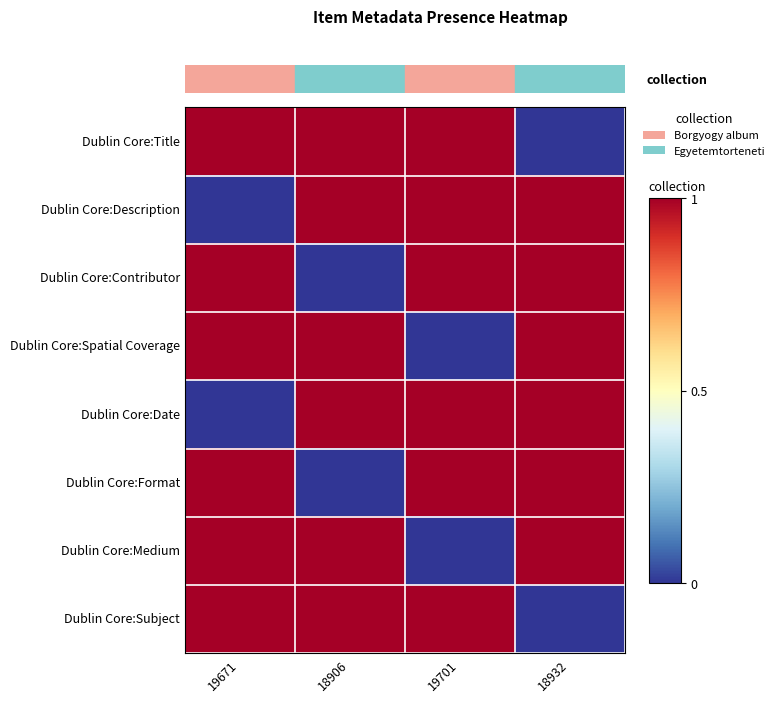

Between 19701 and 18906, which is larger?

19701